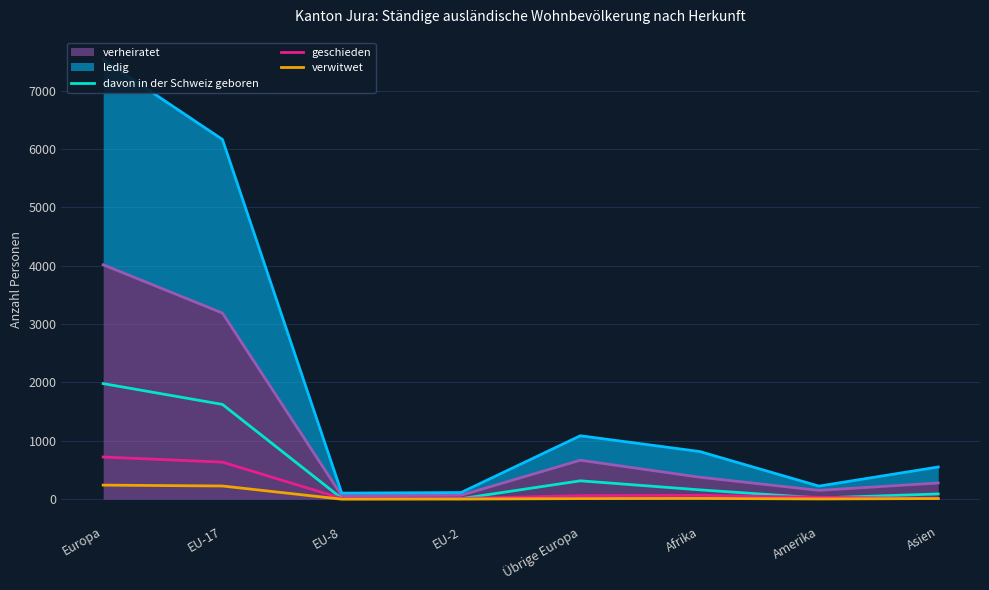

After their last crossing, which series has the higher values: verwitwet or geschieden?

verwitwet